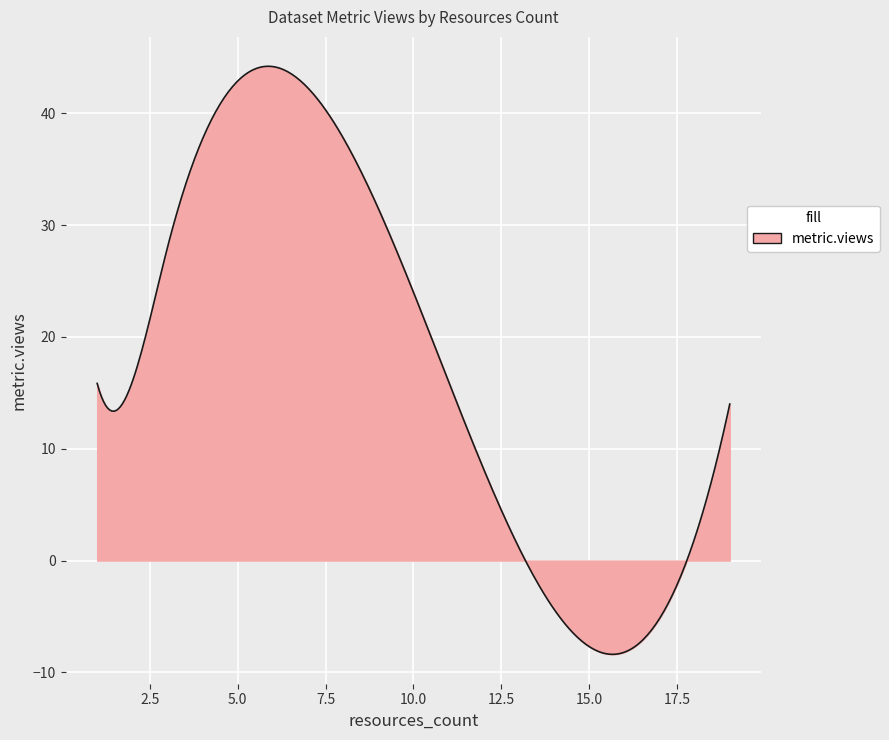

What is the smallest value displayed?

-8.4